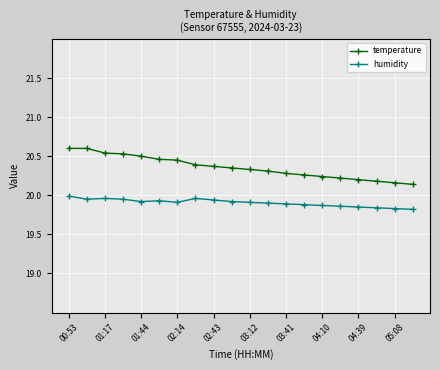

What is the highest value of the temperature series?

20.6